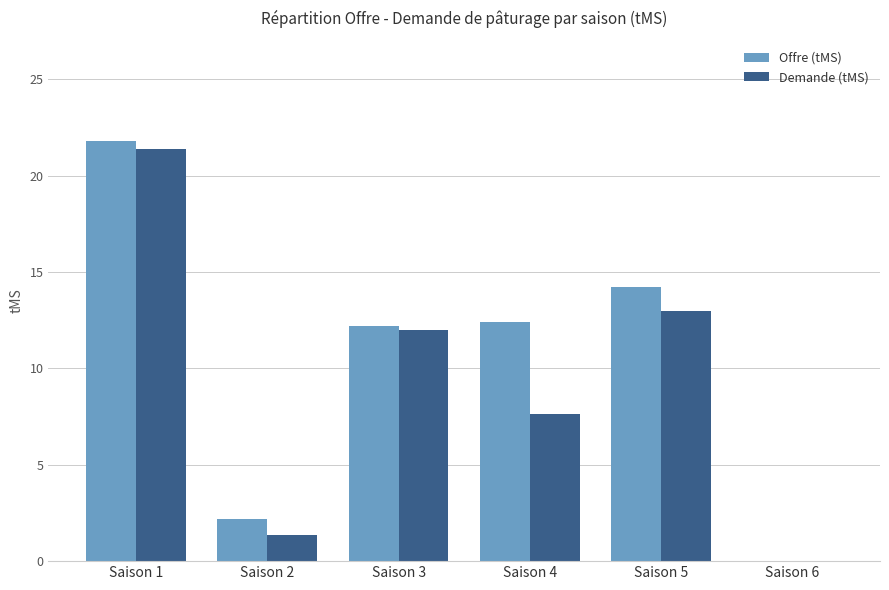

How many values in Demande (tMS) are above zero?

5